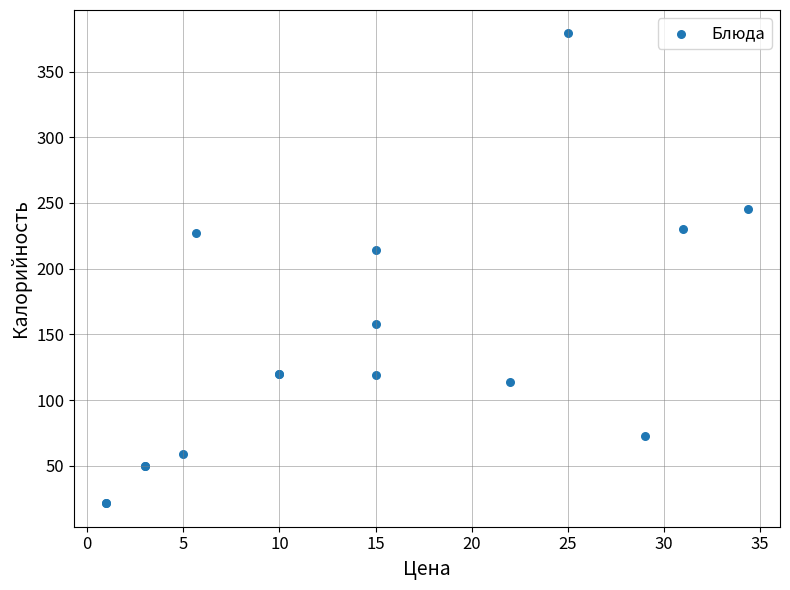

What Y value in the scatter plot is closest to 200?

214.0